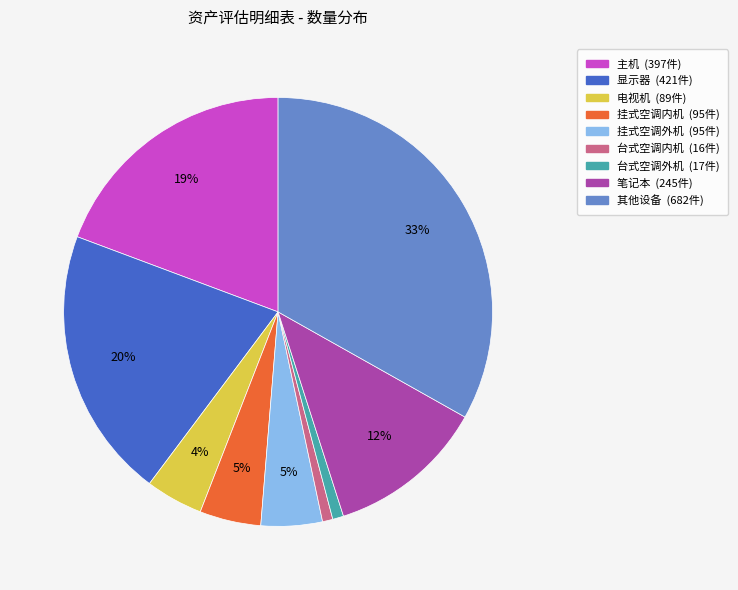

How many segments does this pie chart have?

9